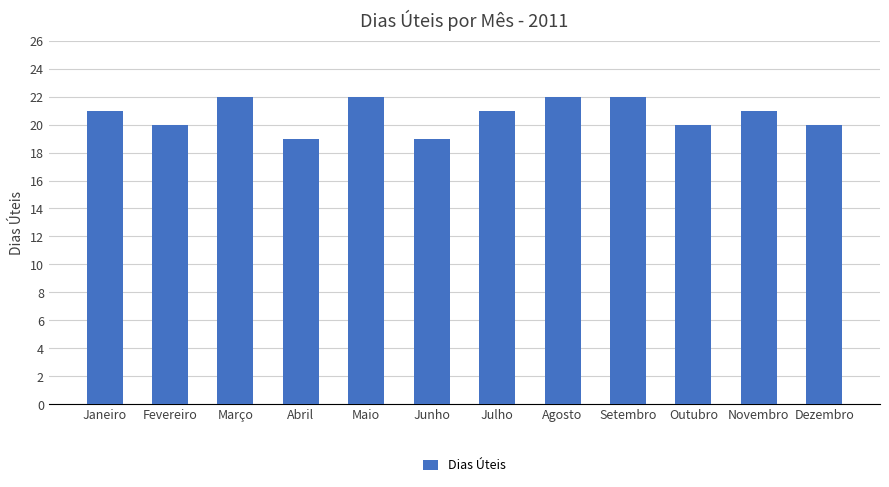

What is the sum of all values?

249